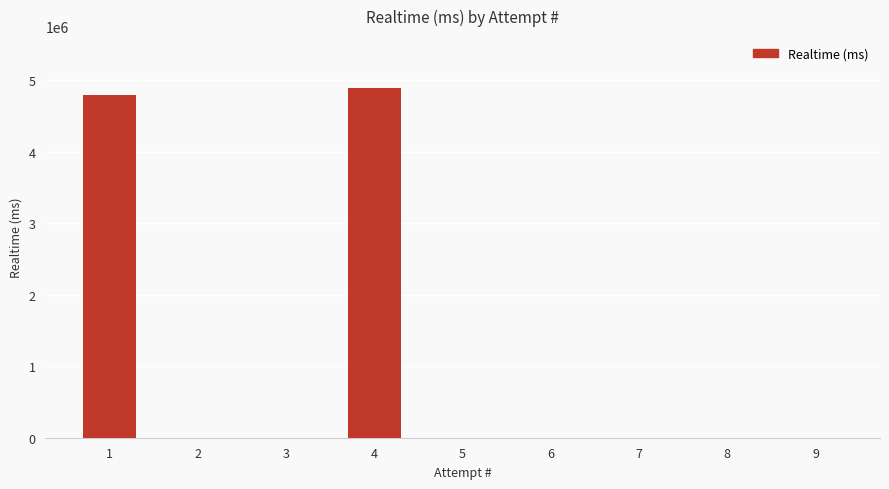

What is the sum of all values?

9681179